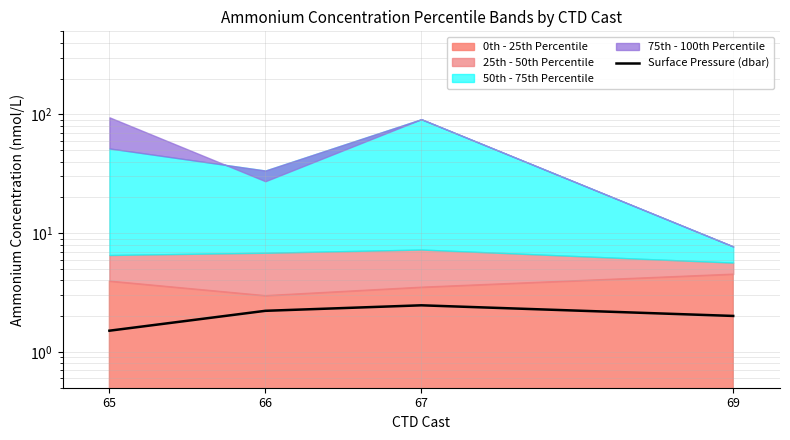

At which category does the chart reach its minimum across all series?

65